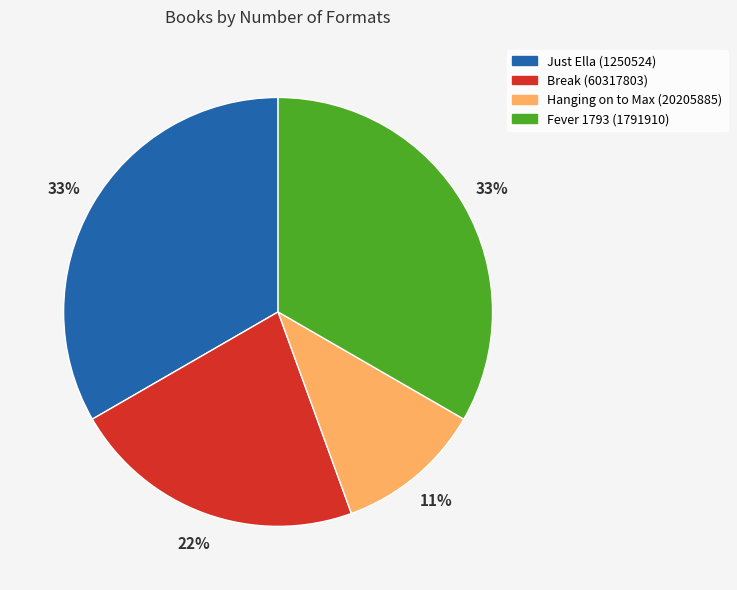

Which slice is the smallest?

Hanging on to Max (20205885)